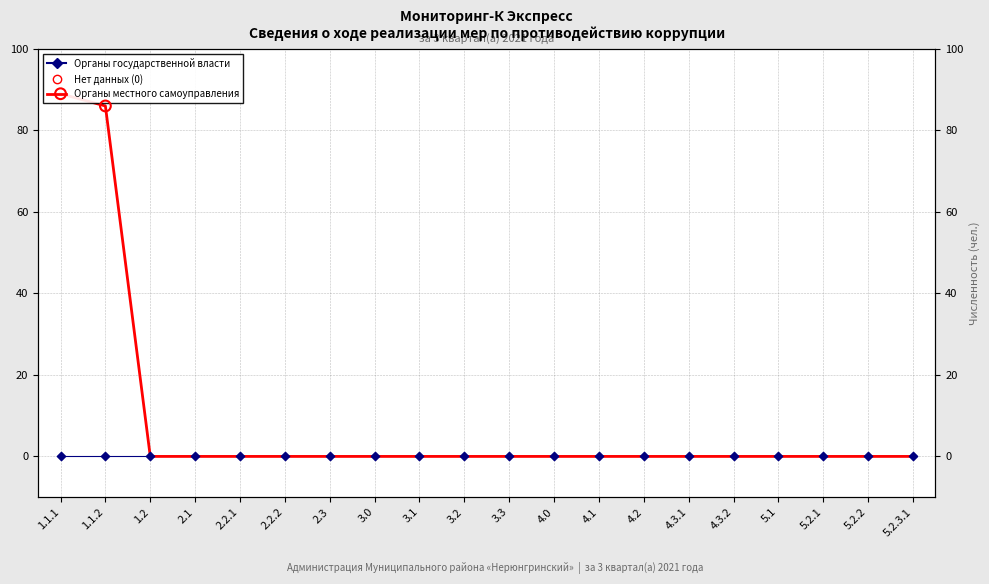

At which category is the sum across all series the highest?

1.1.1